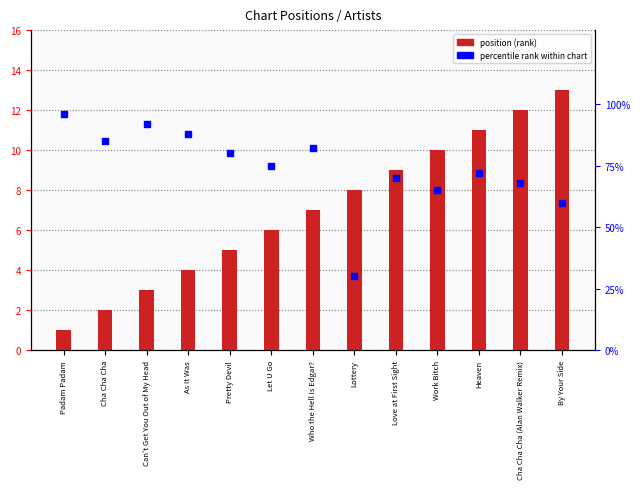

What are all the series names shown in the legend?

position (rank), percentile rank within chart